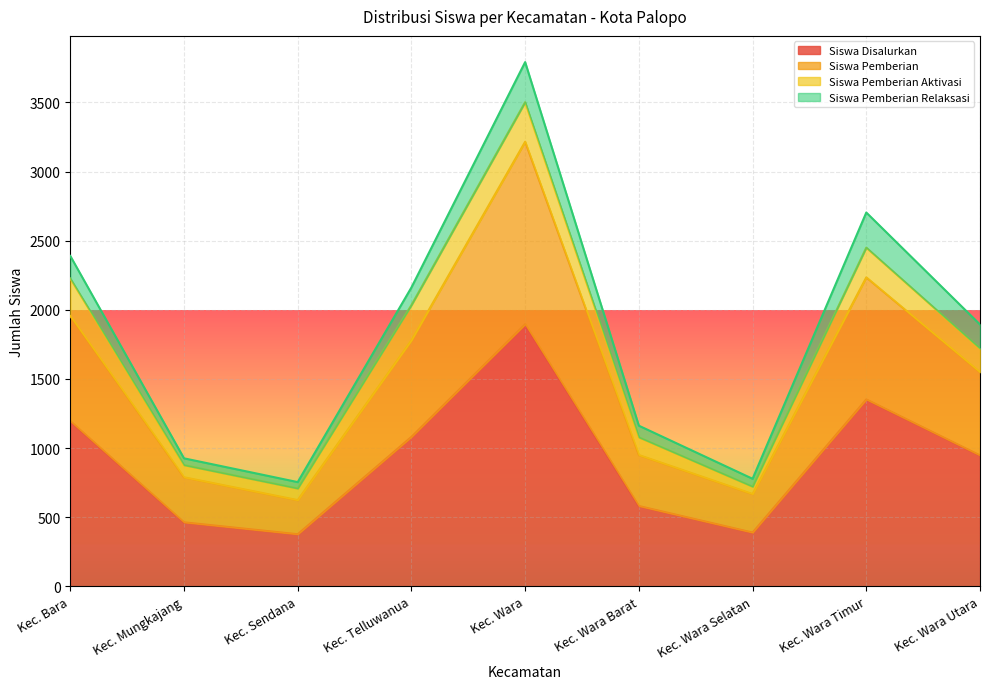

What is the maximum value for Siswa Disalurkan?

1896